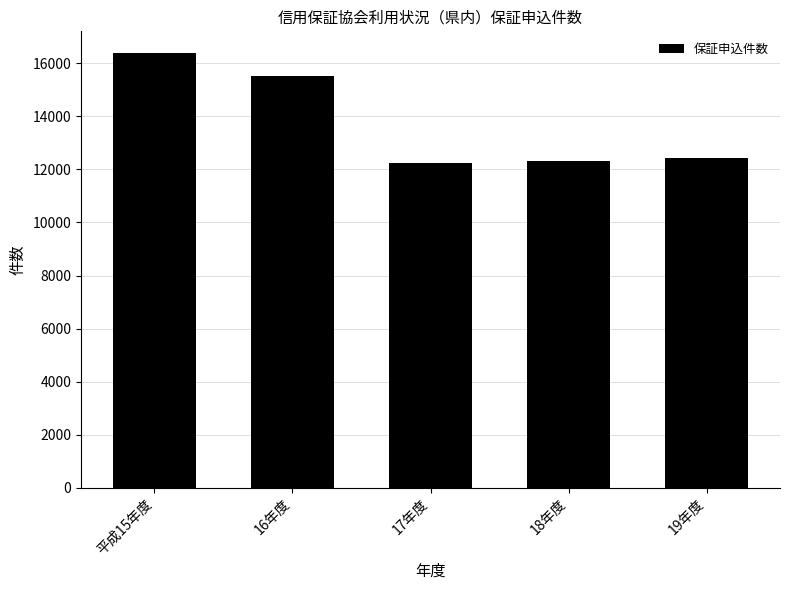

The chart shows a value of 12444 at 19年度. True or false?

True